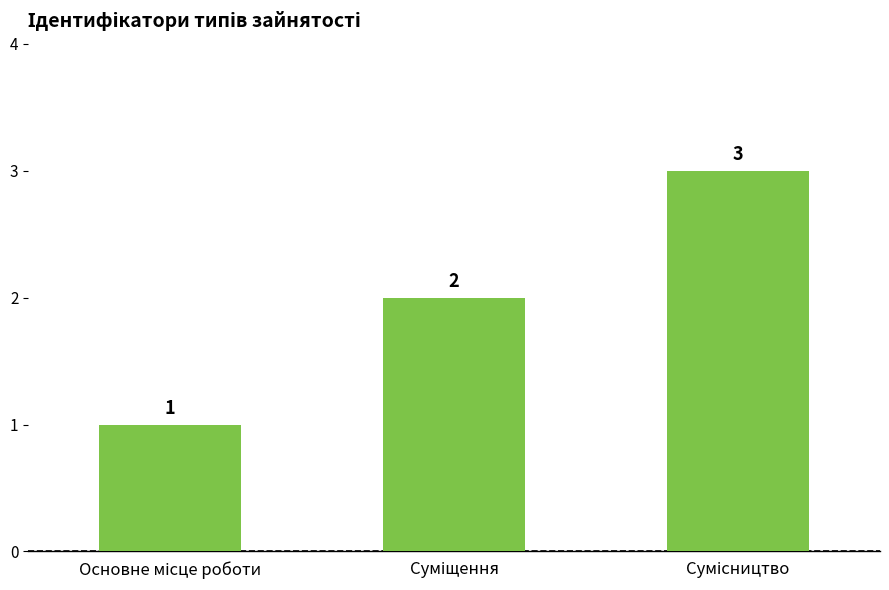

What is the sum of all values?

6